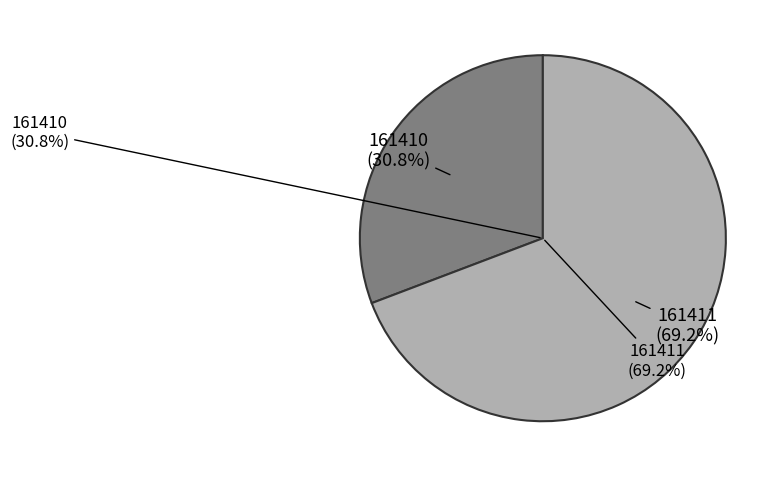

To the nearest percent, what is the difference between the largest and smallest slice percentages?

38%